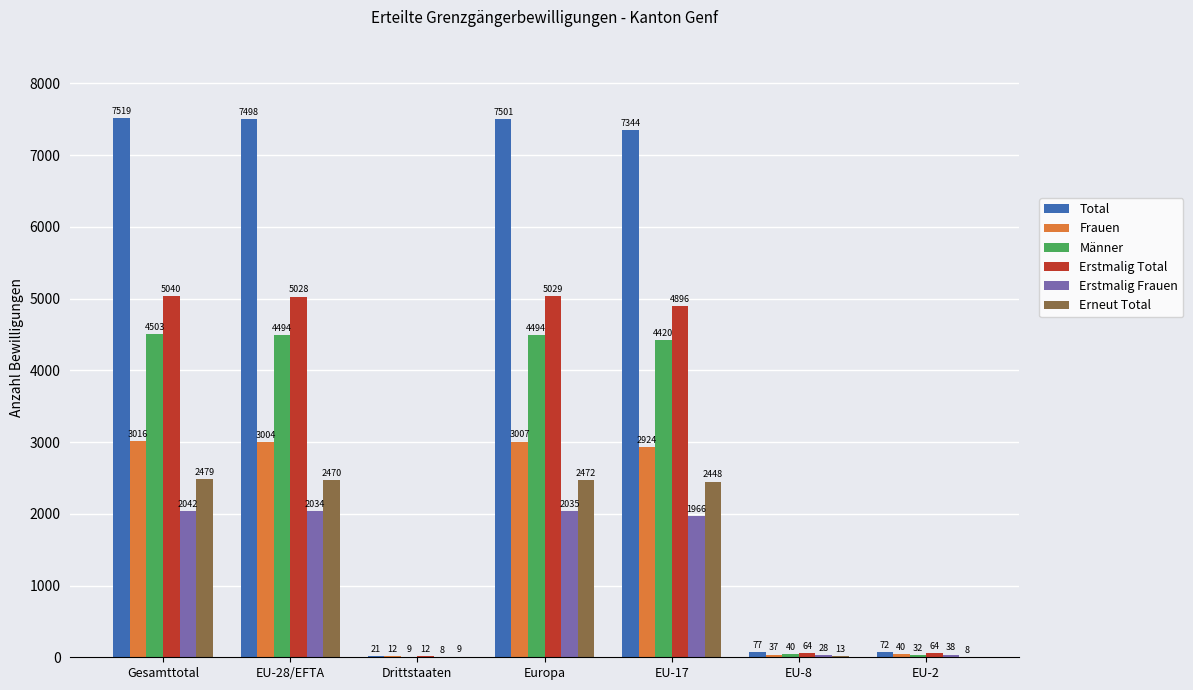

At which label does Erstmalig Frauen reach its peak?

Gesamttotal